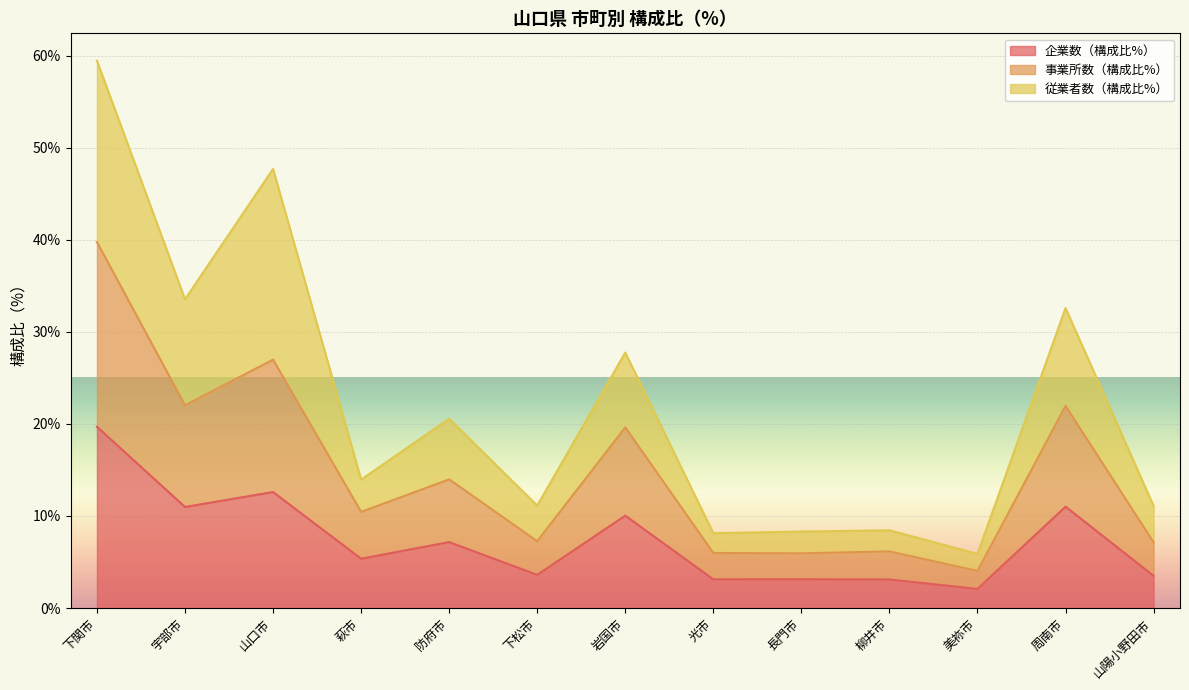

Is it true that 企業数（構成比%） equals 19.7 at 下関市?

True